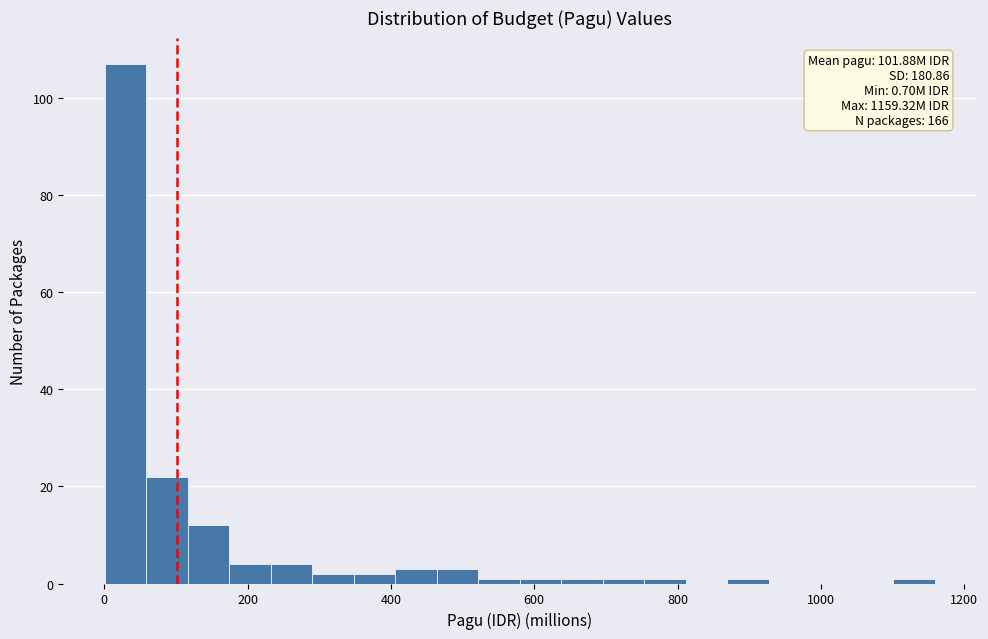

Read against the x-axis, roughly where is the centre of the tallest bar?

20